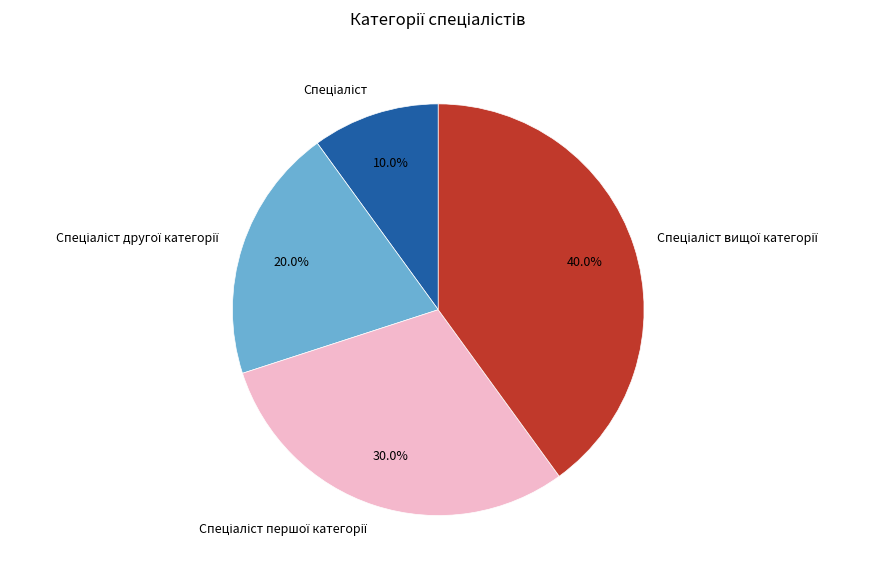

How many segments does this pie chart have?

4